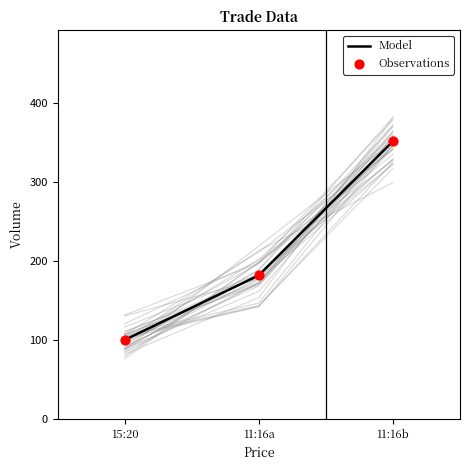

Which series contains the lowest Y value?

Model